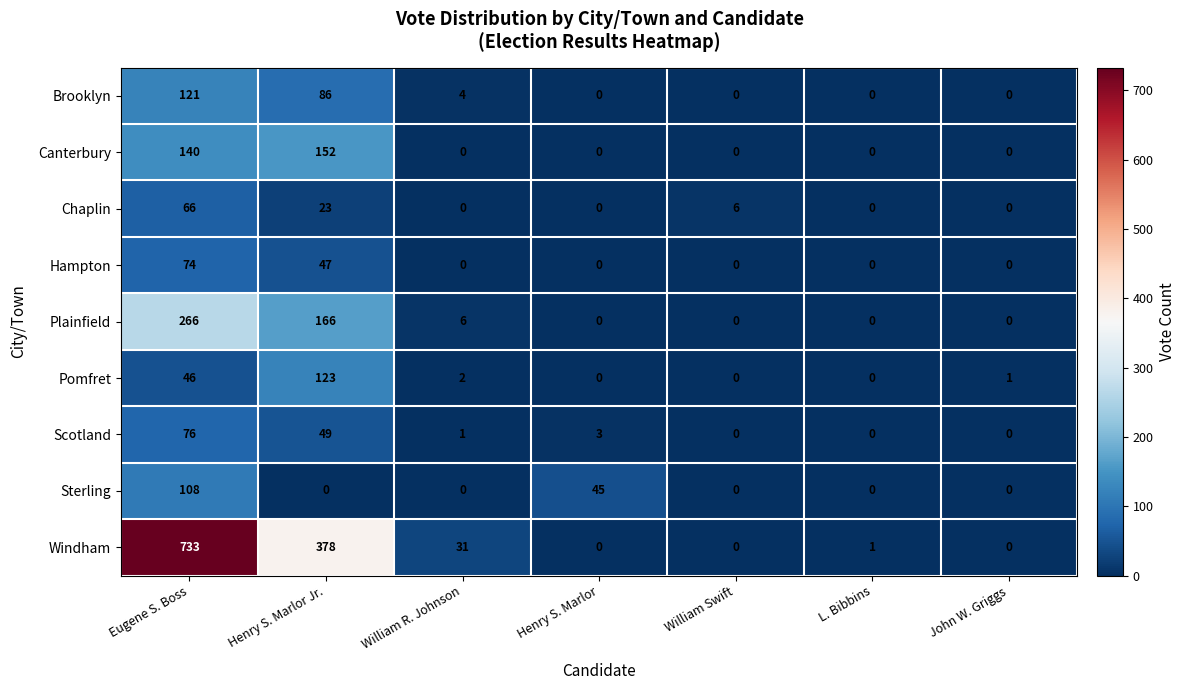

At Eugene S. Boss, list the series in order from largest to smallest.

Windham, Plainfield, Canterbury, Brooklyn, Sterling, Scotland, Hampton, Chaplin, Pomfret